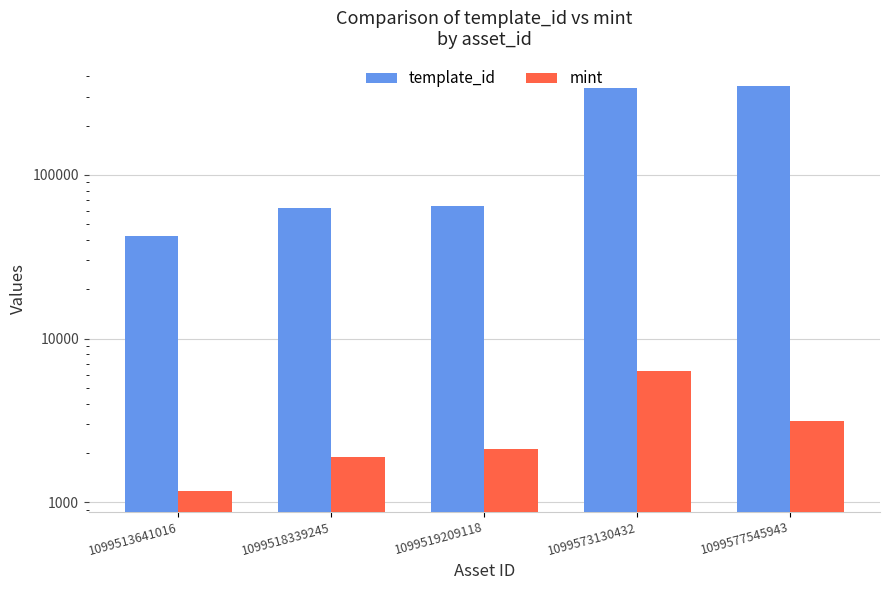

Is the value of mint at 1099577545943 greater than the value of template_id at 1099513641016?

No